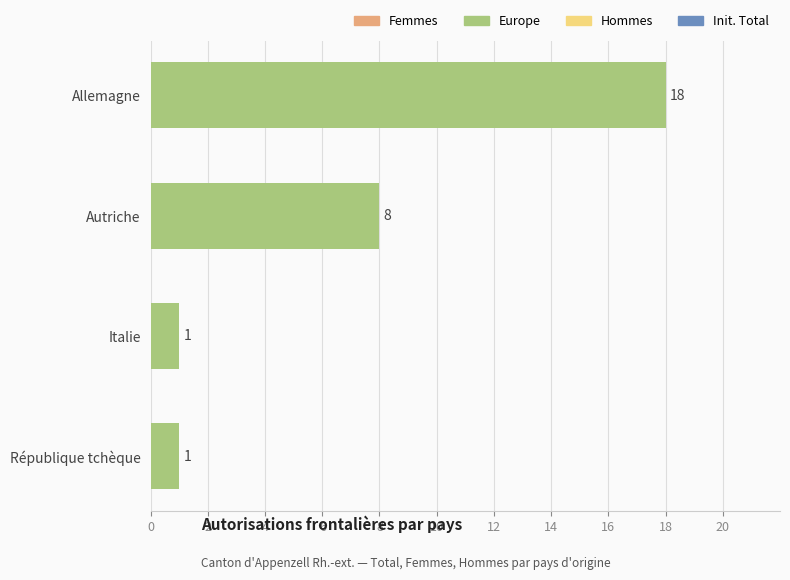

Approximately how many times larger is the value at Autriche compared to Allemagne?

0.4